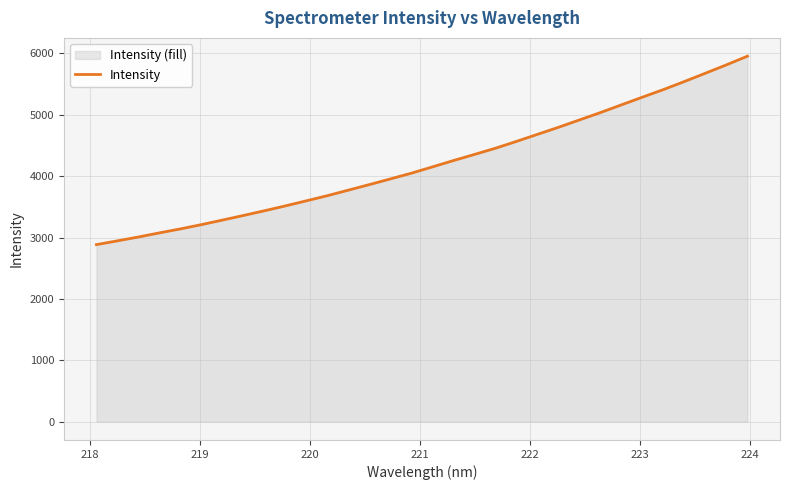

What is the smallest value displayed?

2884.8